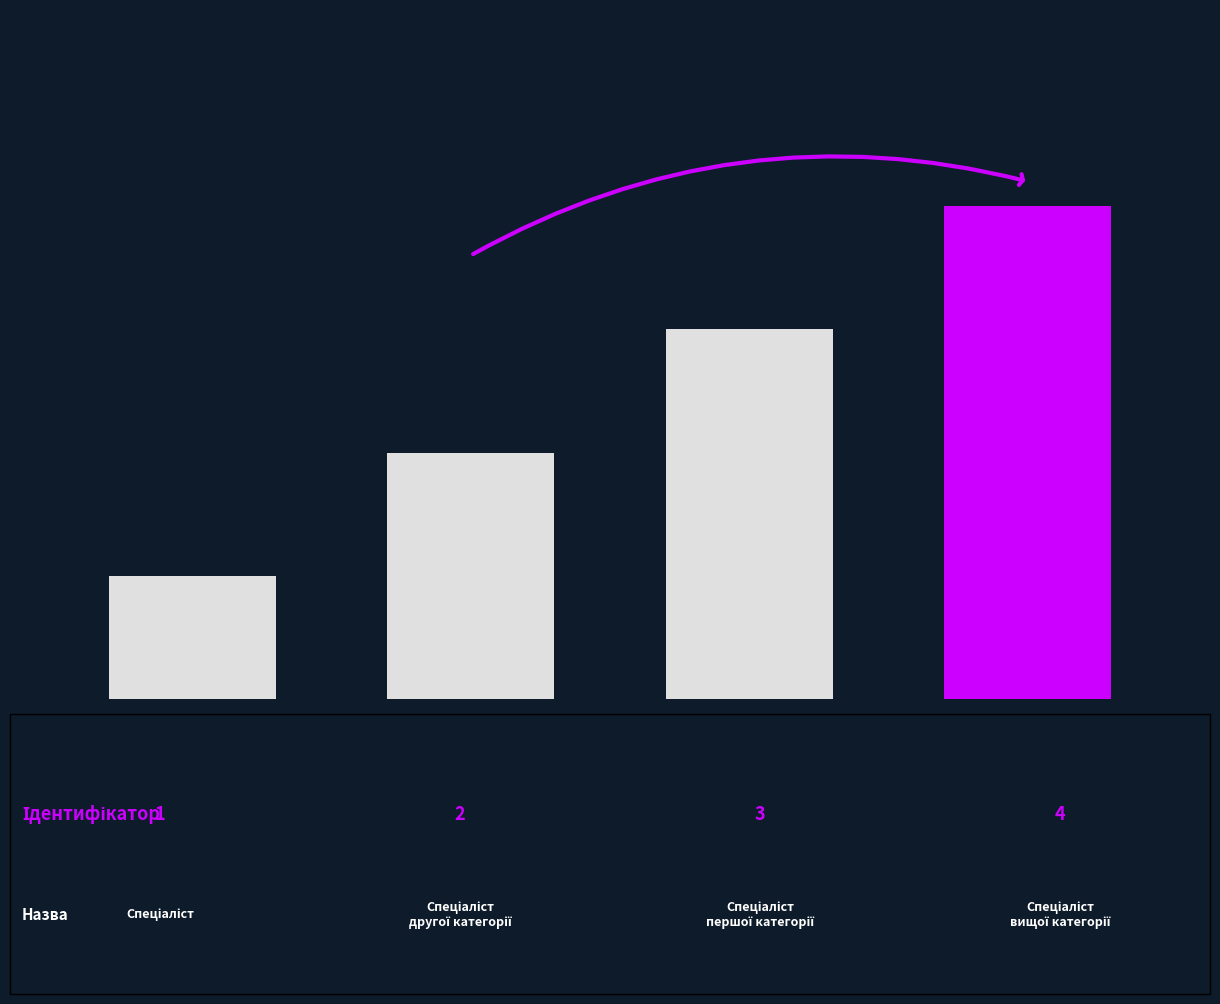

What is the average value?

2